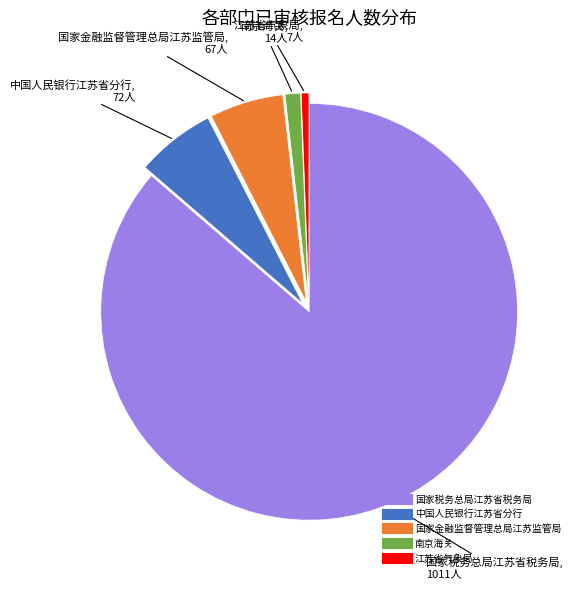

Is it true that 国家税务总局江苏省税务局 is 86% of the pie?

True